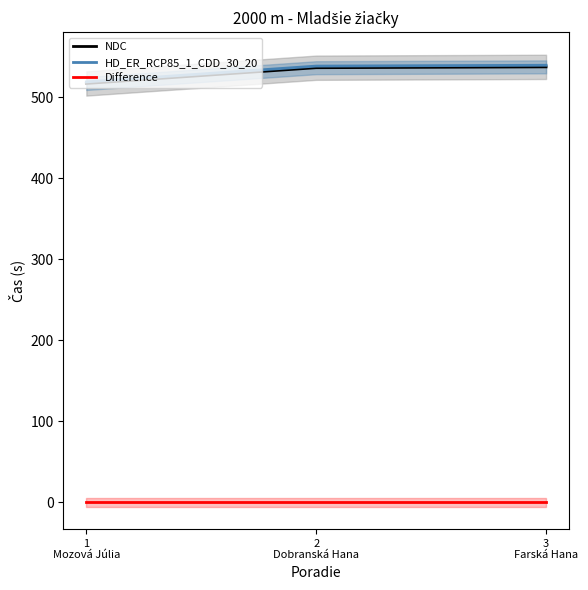

What position from the right is 1
Mozová Júlia?

3